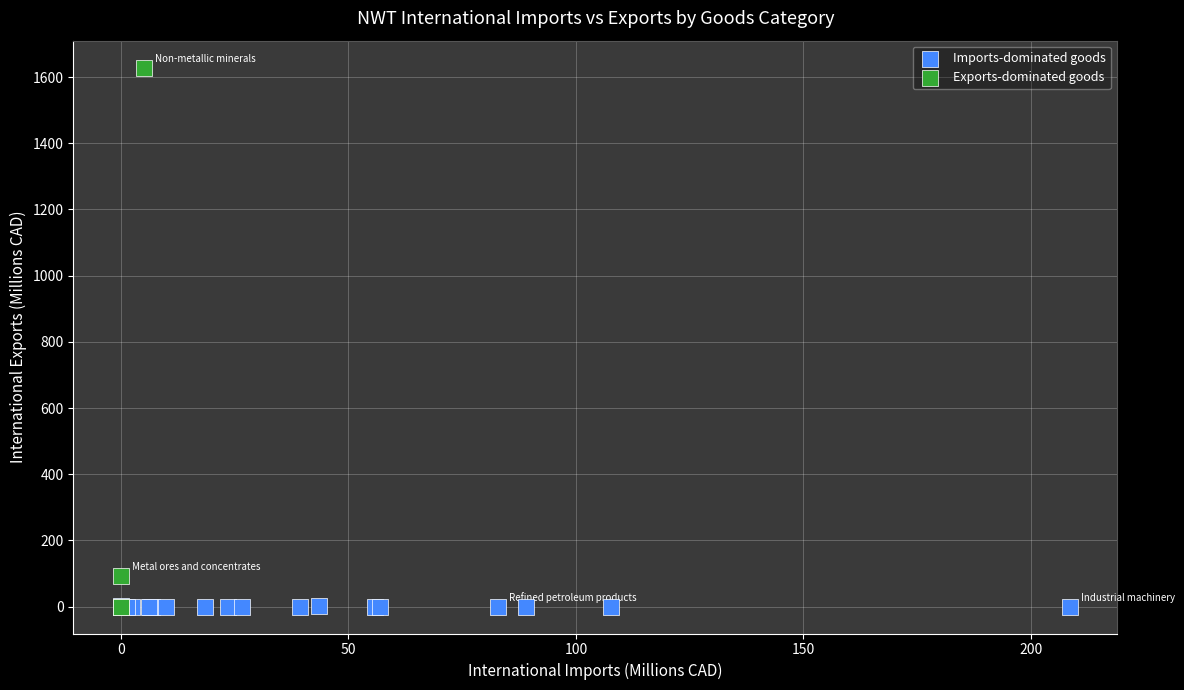

Which series has the widest spread of Y values?

Exports-dominated goods